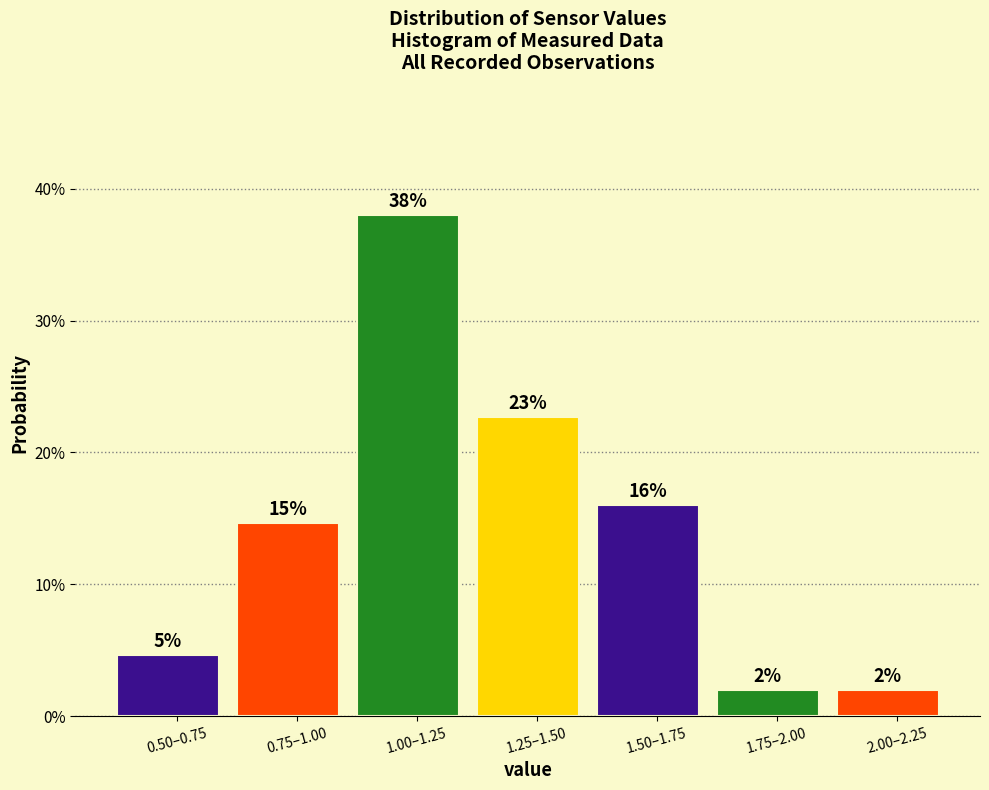

Does the chart contain any negative values?

No